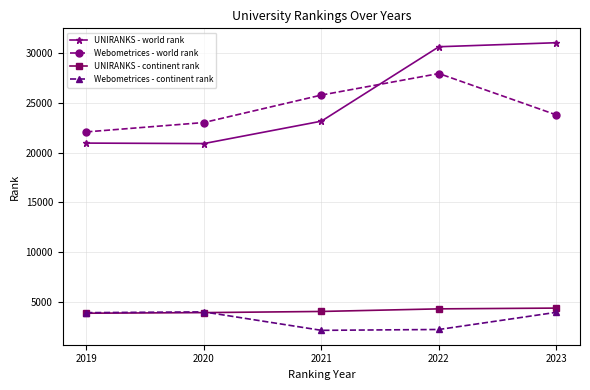

True or false: UNIRANKS - continent rank has a value of 4363 at 2023.

True